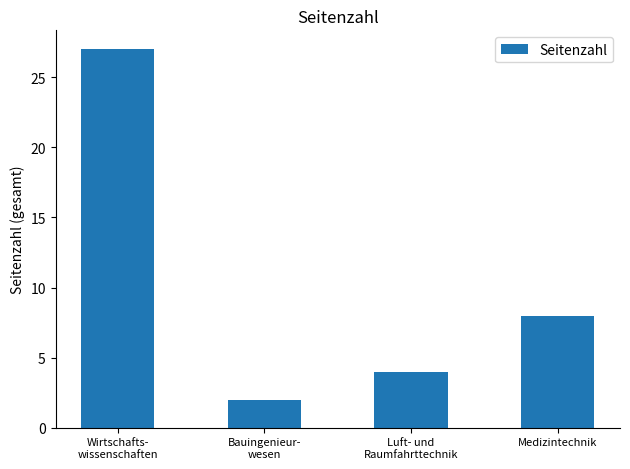

Approximately how many times larger is the value at Luft- und
Raumfahrttechnik compared to Bauingenieur-
wesen?

2.0